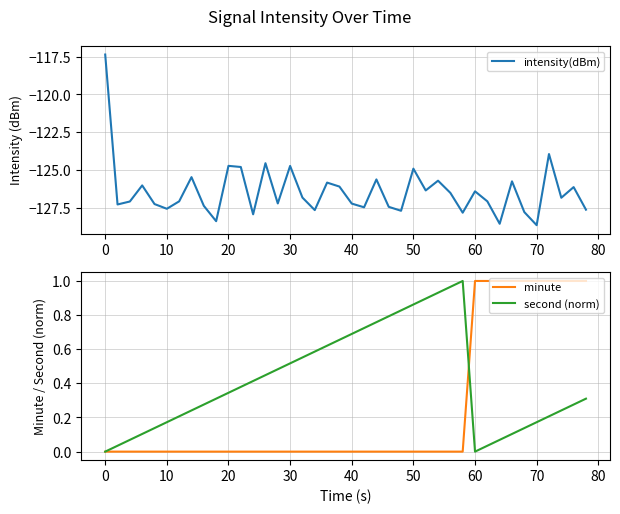

The second (norm) series shows 0.0 at 60. True or false?

True